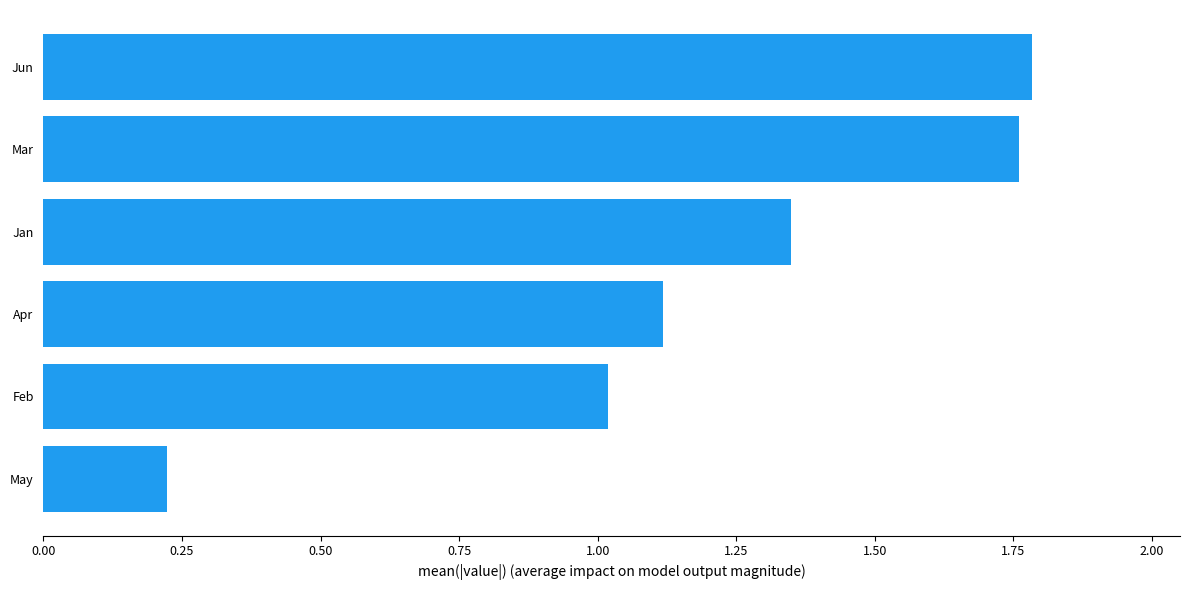

At which category does the chart reach its minimum across all series?

May